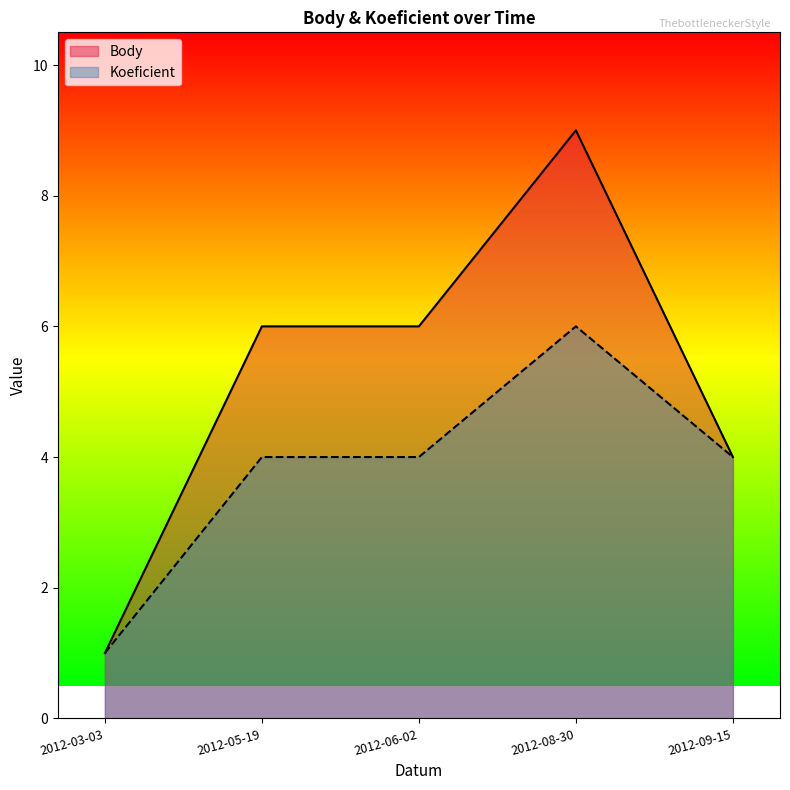

The value of Body at 2012-08-30 is 15. True or false?

False